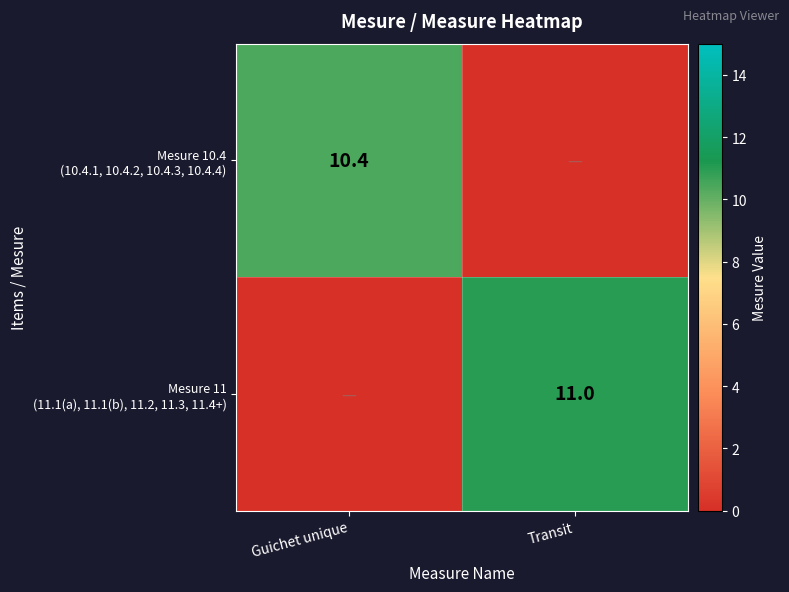

What is the sum of the Mesure 11 (11.1(a), 11.1(b), 11.2, 11.3, 11.4+) values at Transit and Guichet unique?

11.0